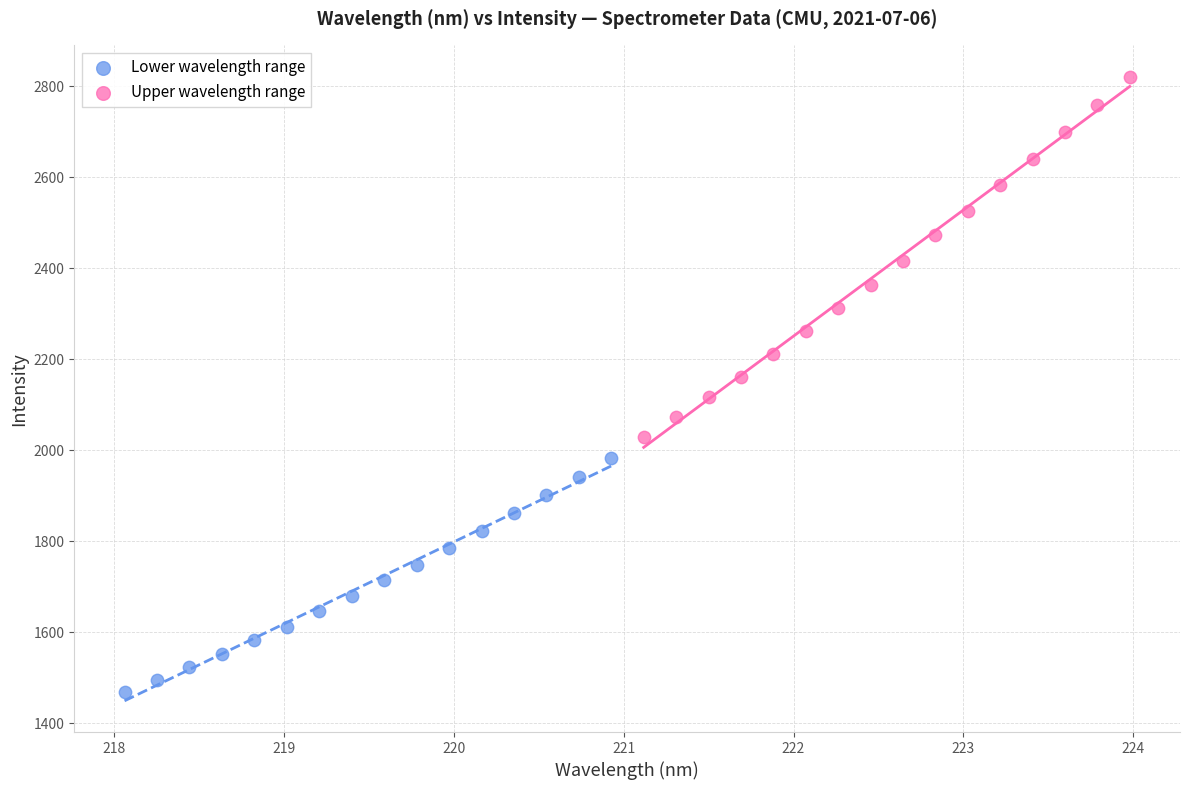

Which series reaches the maximum Y coordinate?

Upper wavelength range